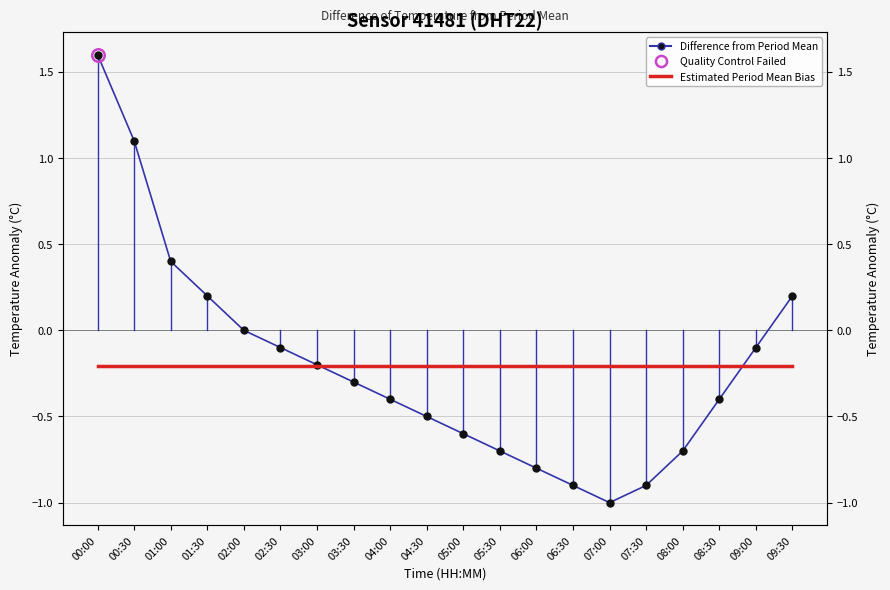

In Difference from Period Mean, how many points are lower than both neighbors (excluding endpoints)?

1